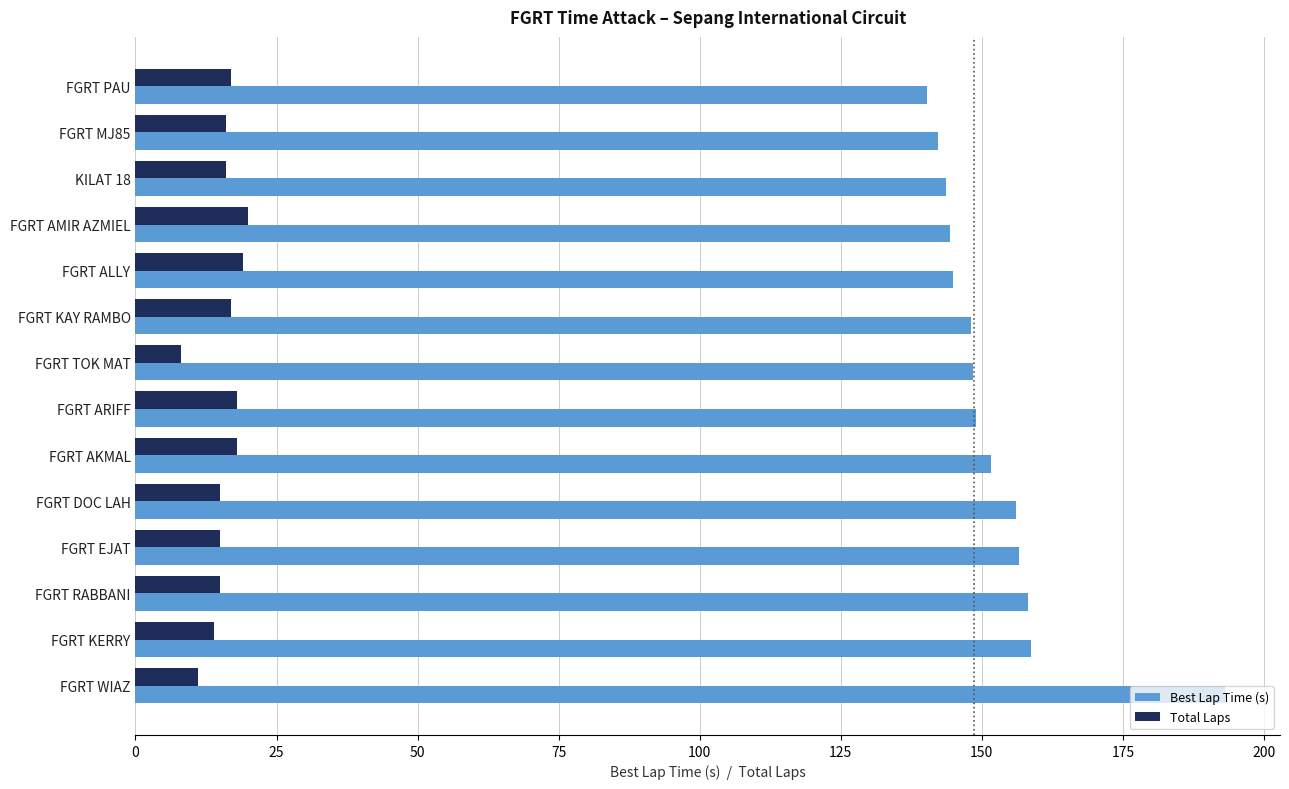

At which category does the chart reach its peak across all series?

FGRT WIAZ